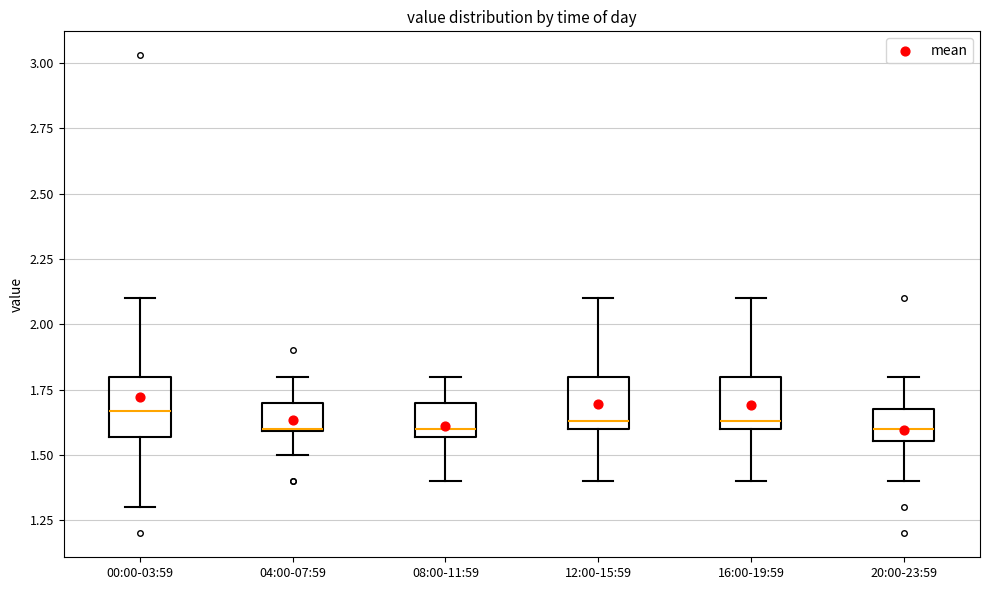

Where does the upper whisker of the box for 00:00-03:59 end on the y-axis? The values are not printed on the chart, so give them approximately, as read against the axis.

2.10